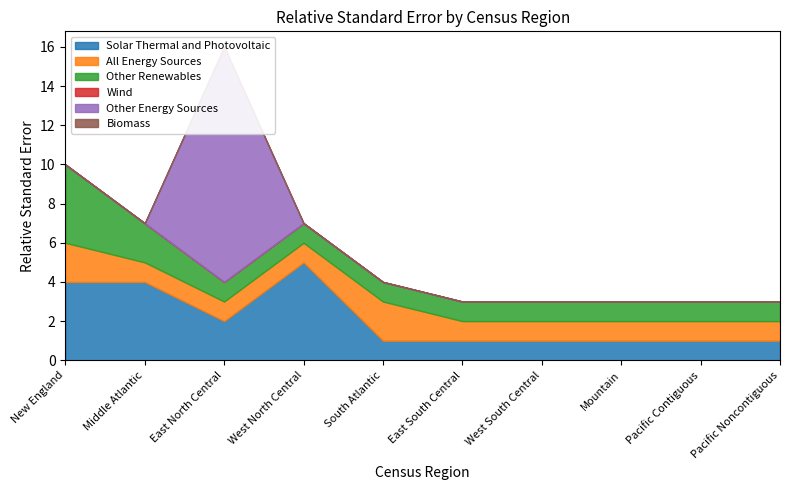

At which label is All Energy Sources closest to 1?

Middle Atlantic